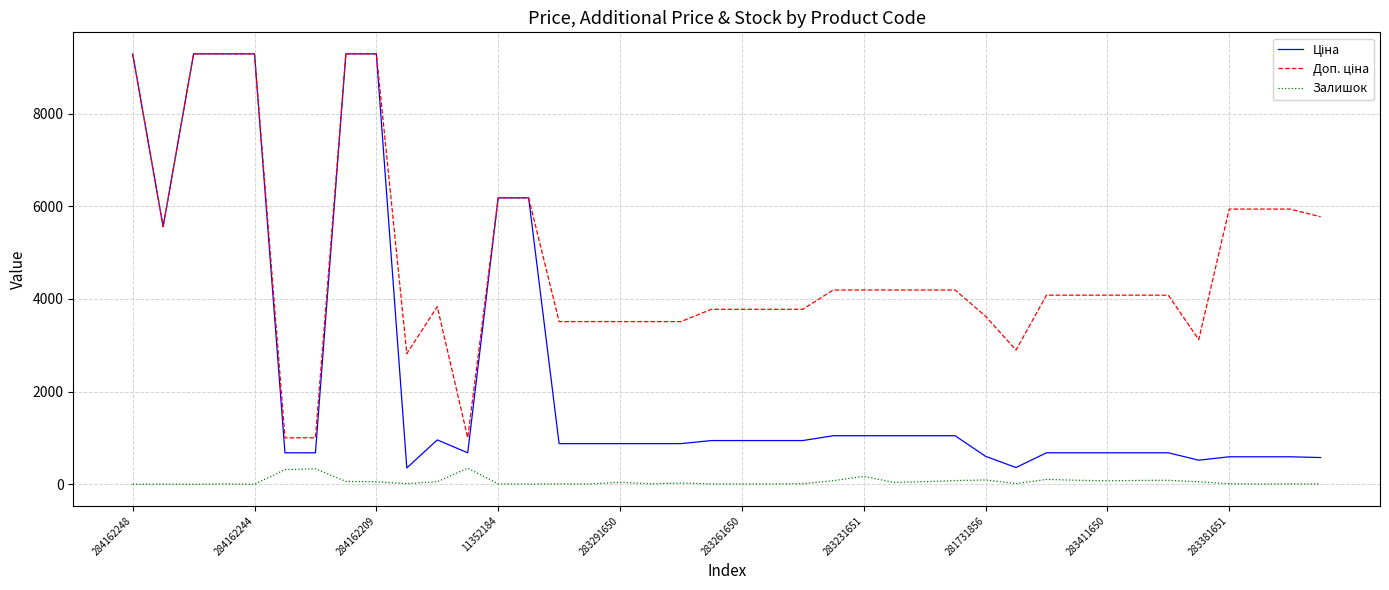

Which series has the largest total across all categories?

Доп. ціна